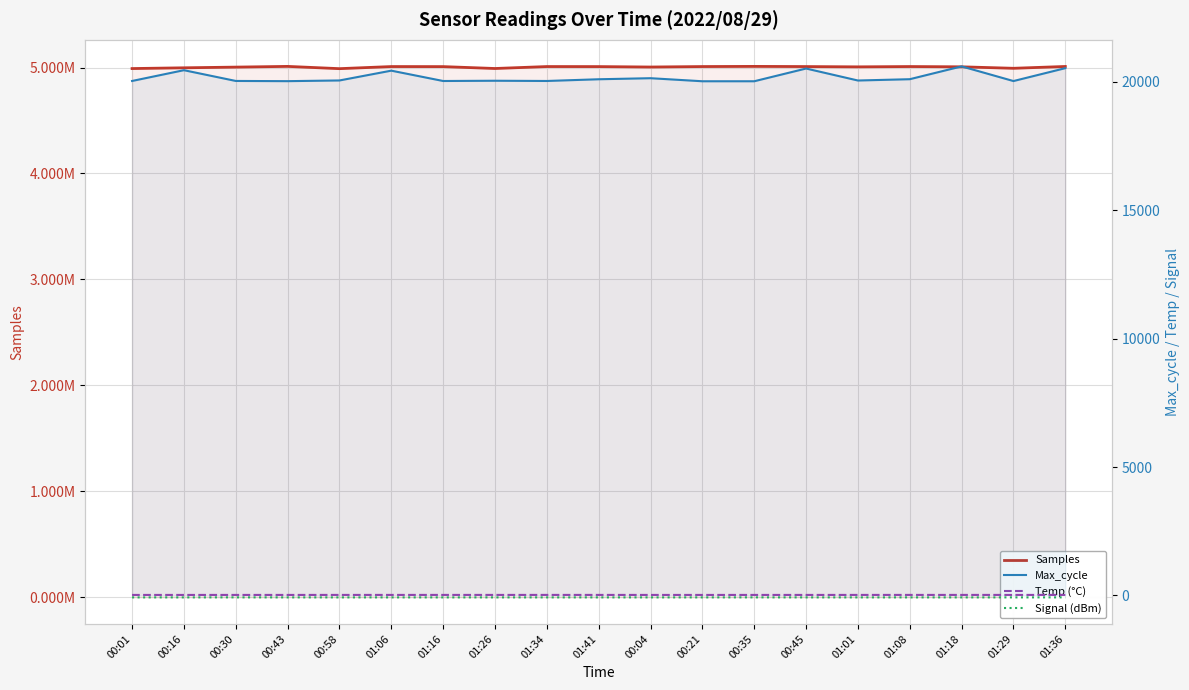

The Temp (°C) series shows 18.9 at 00:35. True or false?

True